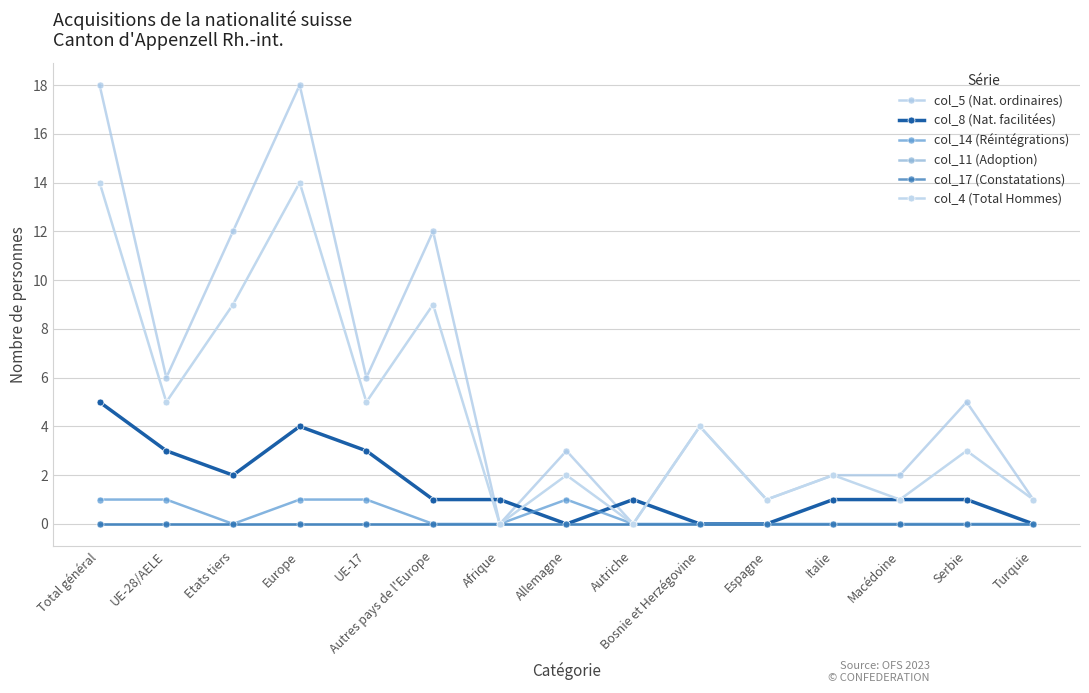

Is this an area chart (filled region under the line)?

No